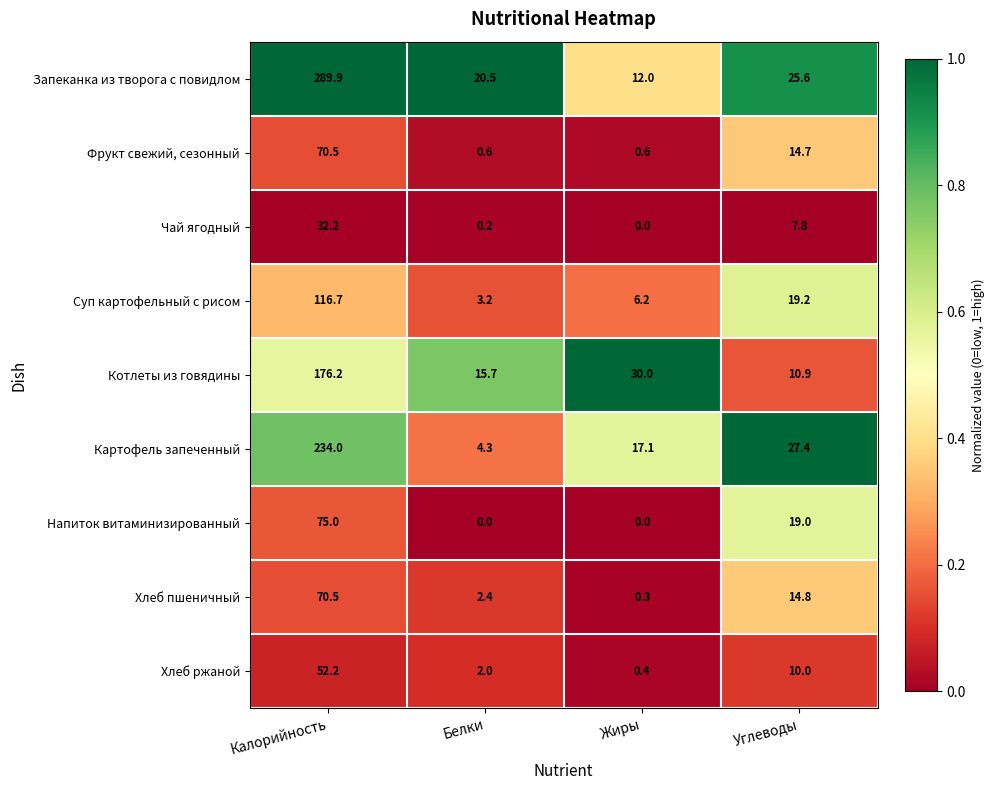

What is the difference between the highest and lowest values at Калорийность?

257.7